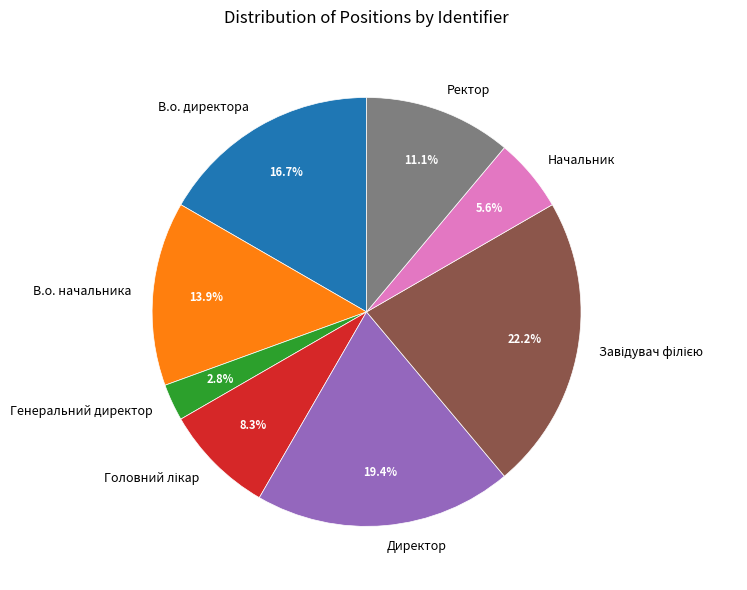

Does Директор represent more than half of the total?

No